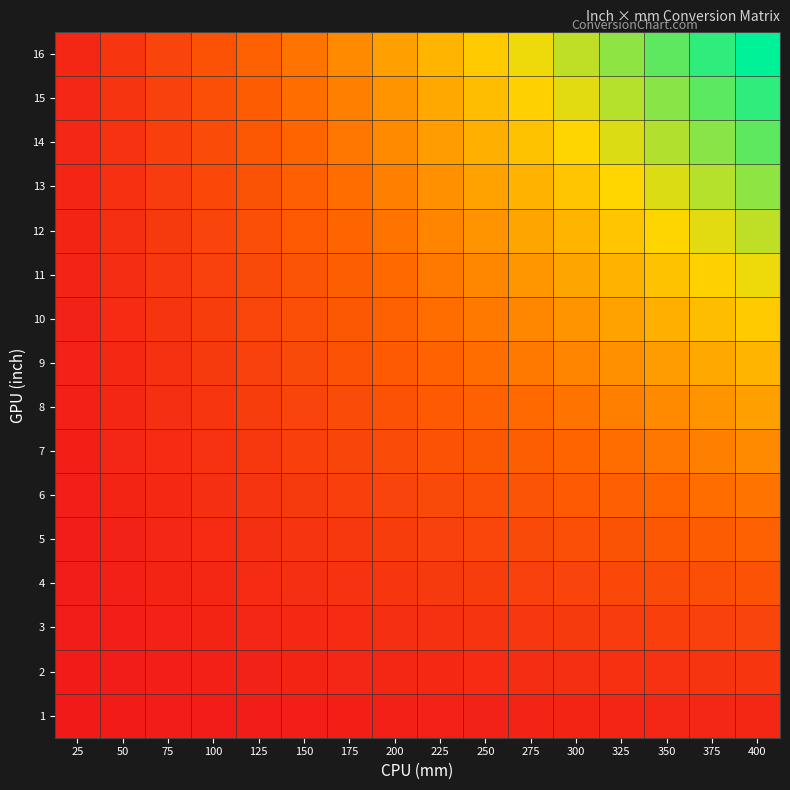

Reading left to right, what are all the values shown in this chart?

1: 25=0.0	50=0.0	75=0.0	100=0.0	125=0.0	150=0.0	175=0.0	200=0.0	225=0.0	250=0.0	275=0.0	300=0.0	325=0.1	350=0.1	375=0.1	400=0.1
2: 25=0.0	50=0.0	75=0.0	100=0.0	125=0.0	150=0.0	175=0.1	200=0.1	225=0.1	250=0.1	275=0.1	300=0.1	325=0.1	350=0.1	375=0.1	400=0.1
3: 25=0.0	50=0.0	75=0.0	100=0.0	125=0.1	150=0.1	175=0.1	200=0.1	225=0.1	250=0.1	275=0.1	300=0.1	325=0.2	350=0.2	375=0.2	400=0.2
4: 25=0.0	50=0.0	75=0.0	100=0.1	125=0.1	150=0.1	175=0.1	200=0.1	225=0.1	250=0.2	275=0.2	300=0.2	325=0.2	350=0.2	375=0.2	400=0.2
5: 25=0.0	50=0.0	75=0.1	100=0.1	125=0.1	150=0.1	175=0.1	200=0.2	225=0.2	250=0.2	275=0.2	300=0.2	325=0.3	350=0.3	375=0.3	400=0.3
6: 25=0.0	50=0.0	75=0.1	100=0.1	125=0.1	150=0.1	175=0.2	200=0.2	225=0.2	250=0.2	275=0.3	300=0.3	325=0.3	350=0.3	375=0.4	400=0.4
7: 25=0.0	50=0.1	75=0.1	100=0.1	125=0.1	150=0.2	175=0.2	200=0.2	225=0.2	250=0.3	275=0.3	300=0.3	325=0.4	350=0.4	375=0.4	400=0.4
8: 25=0.0	50=0.1	75=0.1	100=0.1	125=0.2	150=0.2	175=0.2	200=0.2	225=0.3	250=0.3	275=0.3	300=0.4	325=0.4	350=0.4	375=0.5	400=0.5
9: 25=0.0	50=0.1	75=0.1	100=0.1	125=0.2	150=0.2	175=0.2	200=0.3	225=0.3	250=0.4	275=0.4	300=0.4	325=0.5	350=0.5	375=0.5	400=0.6
10: 25=0.0	50=0.1	75=0.1	100=0.2	125=0.2	150=0.2	175=0.3	200=0.3	225=0.4	250=0.4	275=0.4	300=0.5	325=0.5	350=0.5	375=0.6	400=0.6
11: 25=0.0	50=0.1	75=0.1	100=0.2	125=0.2	150=0.3	175=0.3	200=0.3	225=0.4	250=0.4	275=0.5	300=0.5	325=0.6	350=0.6	375=0.6	400=0.7
12: 25=0.0	50=0.1	75=0.1	100=0.2	125=0.2	150=0.3	175=0.3	200=0.4	225=0.4	250=0.5	275=0.5	300=0.6	325=0.6	350=0.7	375=0.7	400=0.8
13: 25=0.1	50=0.1	75=0.2	100=0.2	125=0.3	150=0.3	175=0.4	200=0.4	225=0.5	250=0.5	275=0.6	300=0.6	325=0.7	350=0.7	375=0.8	400=0.8
14: 25=0.1	50=0.1	75=0.2	100=0.2	125=0.3	150=0.3	175=0.4	200=0.4	225=0.5	250=0.5	275=0.6	300=0.7	325=0.7	350=0.8	375=0.8	400=0.9
15: 25=0.1	50=0.1	75=0.2	100=0.2	125=0.3	150=0.4	175=0.4	200=0.5	225=0.5	250=0.6	275=0.6	300=0.7	325=0.8	350=0.8	375=0.9	400=0.9
16: 25=0.1	50=0.1	75=0.2	100=0.2	125=0.3	150=0.4	175=0.4	200=0.5	225=0.6	250=0.6	275=0.7	300=0.8	325=0.8	350=0.9	375=0.9	400=1.0